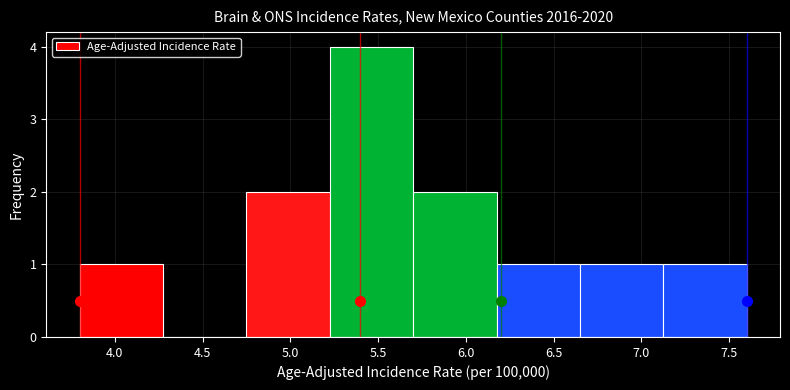

Which range on the x-axis has the tallest bar?

5.225 to 5.700